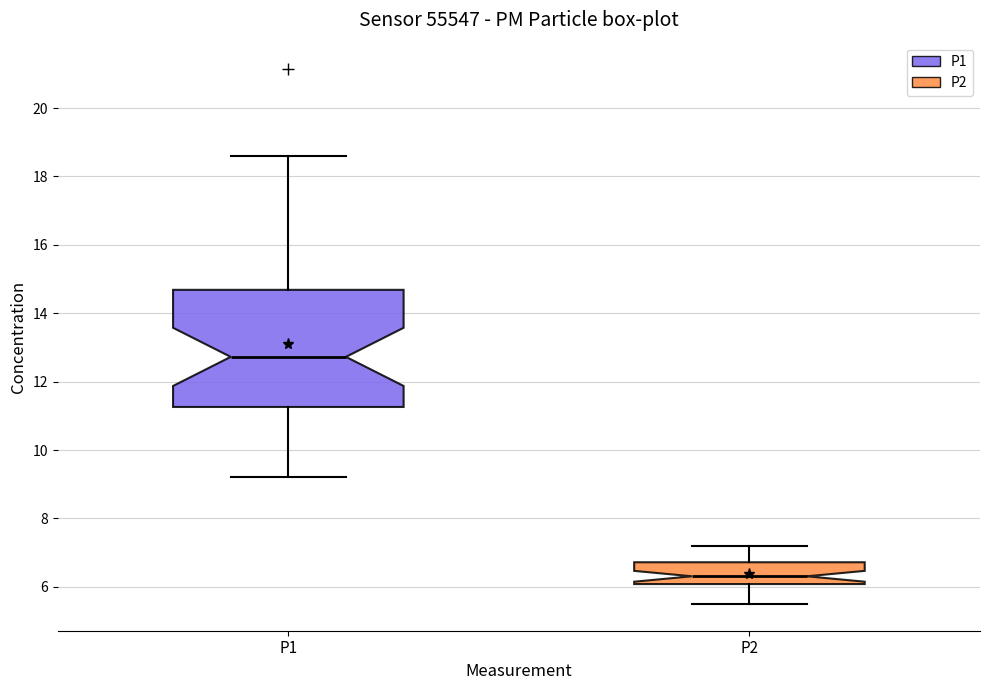

Reading left to right, transcribe this box plot: for each box, give where its median line is, the range the box spans, and where its two whiskers end, as read against the y-axis. The values are not printed on the chart, so give them approximately, as read against the axis.

P1: median 12.8, box 11.2 to 14.6, whiskers 9.2 to 18.6
P2: median 6.4, box 6.0 to 6.8, whiskers 5.6 to 7.2